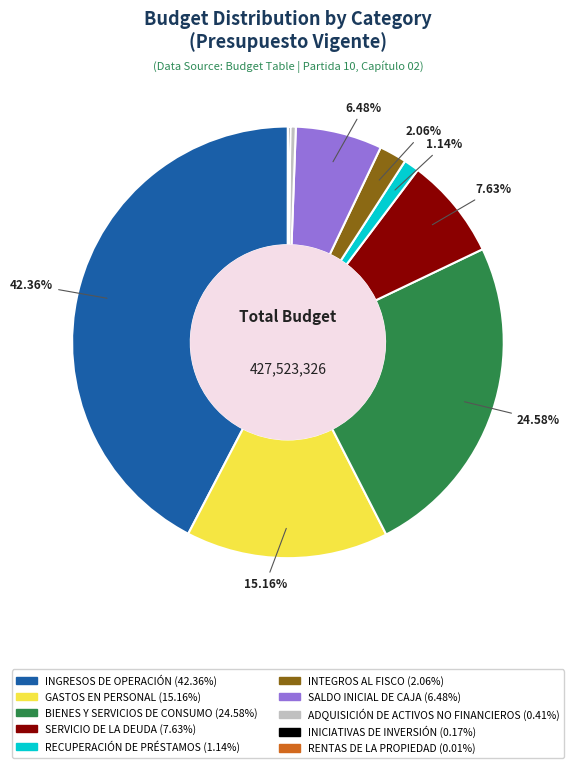

Do SERVICIO DE LA DEUDA and RECUPERACIÓN DE PRÉSTAMOS together represent more than half of the pie?

No